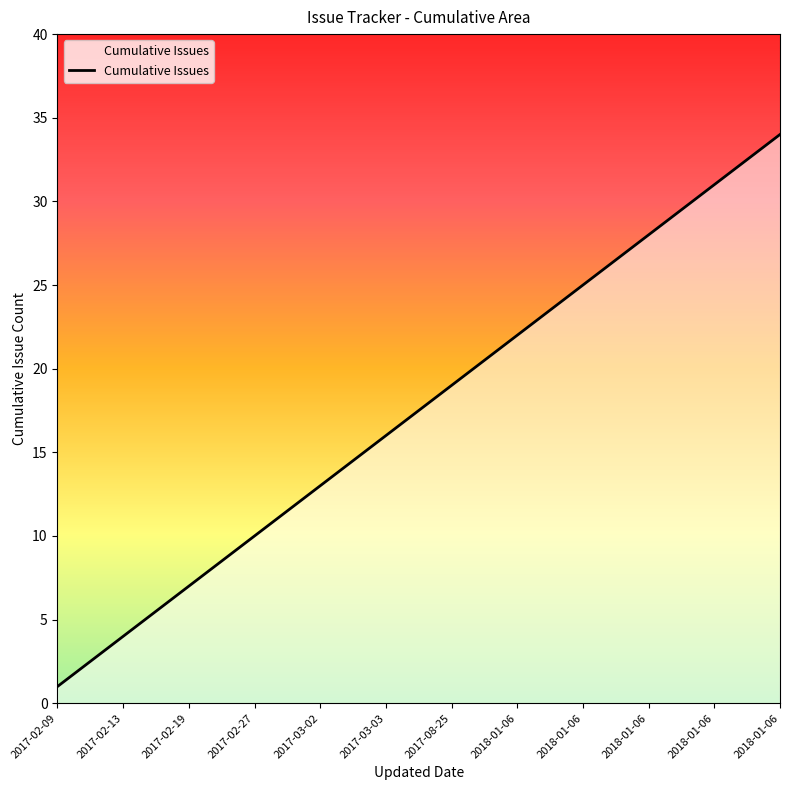

What is the greatest value displayed?

34